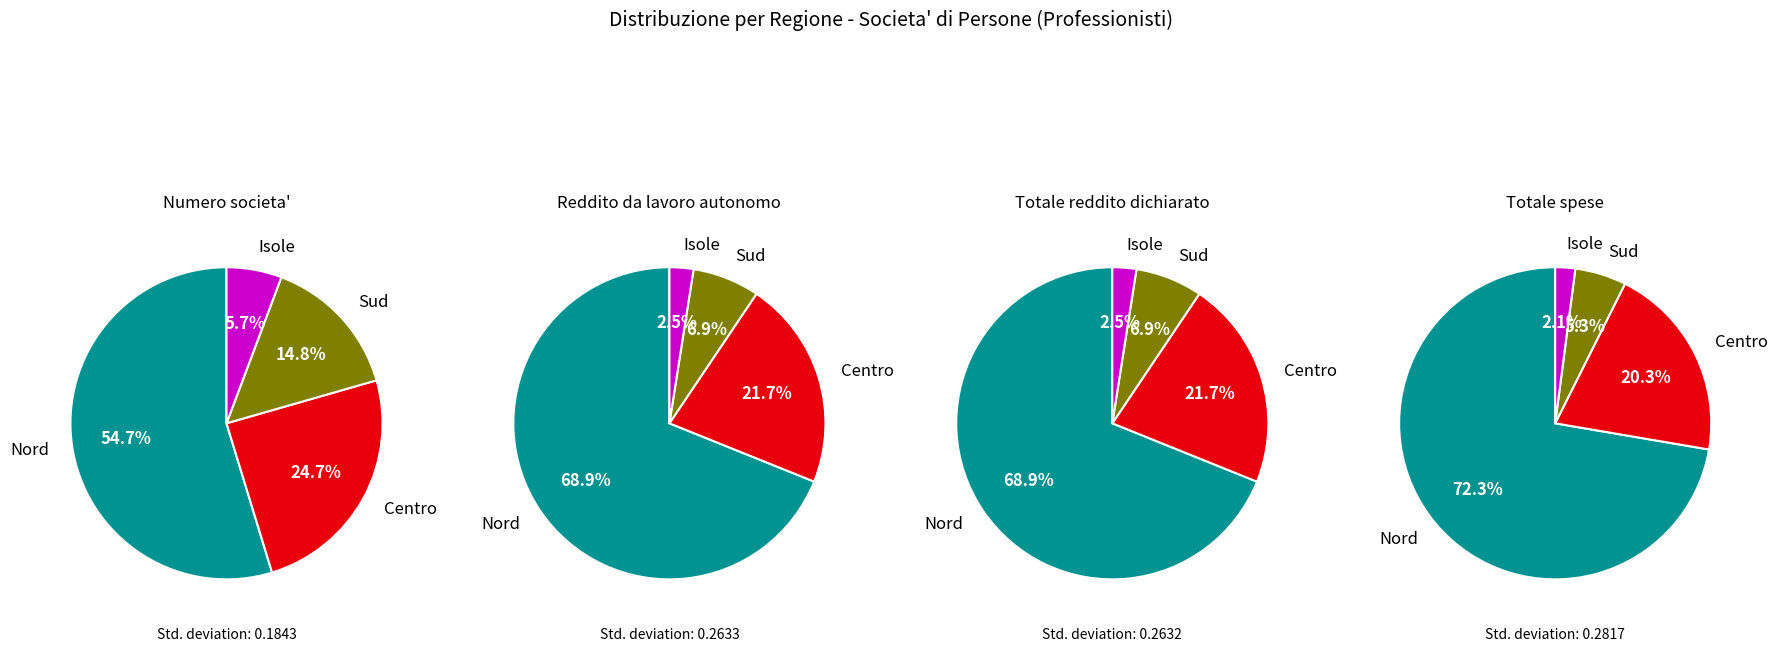

Which series has the widest spread of values?

Totale spese (Ammontare)